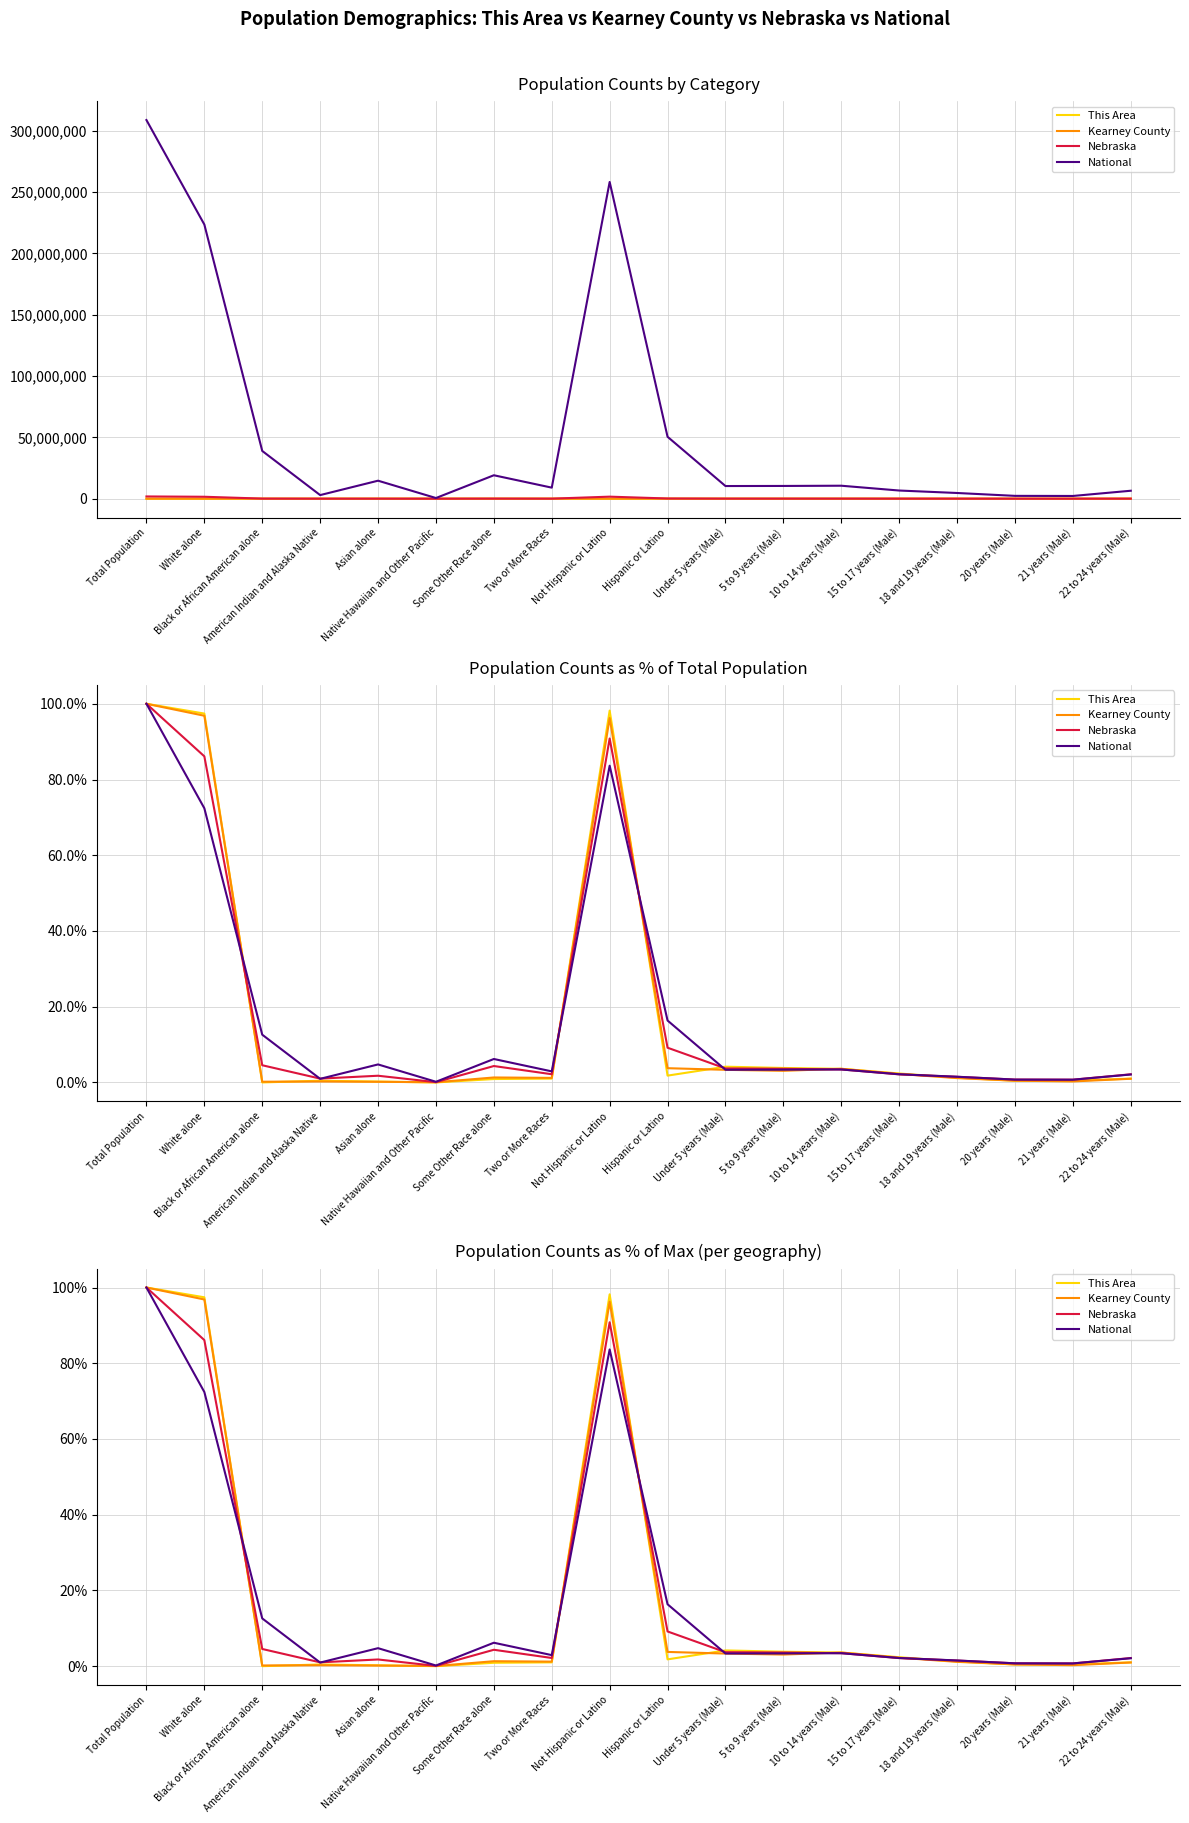

What is the lowest value of the Nebraska series?

0.1